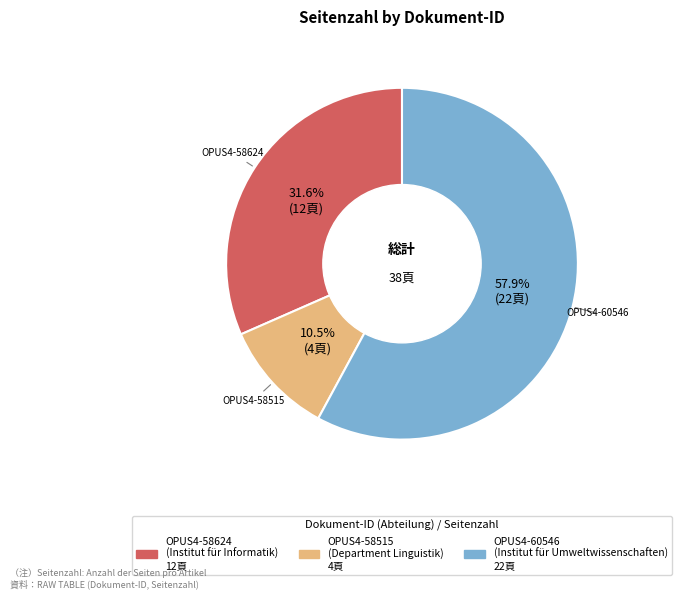

Is the sum of OPUS4-58624 and OPUS4-60546 greater than half?

Yes